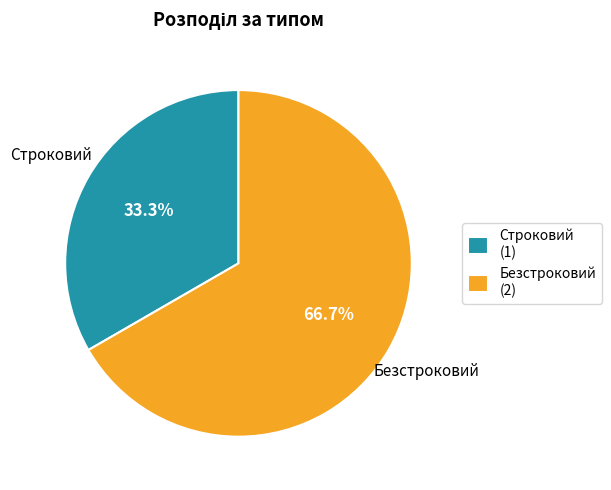

To the nearest percent, what is the difference between the Строковий and Безстроковий slice percentages?

33%